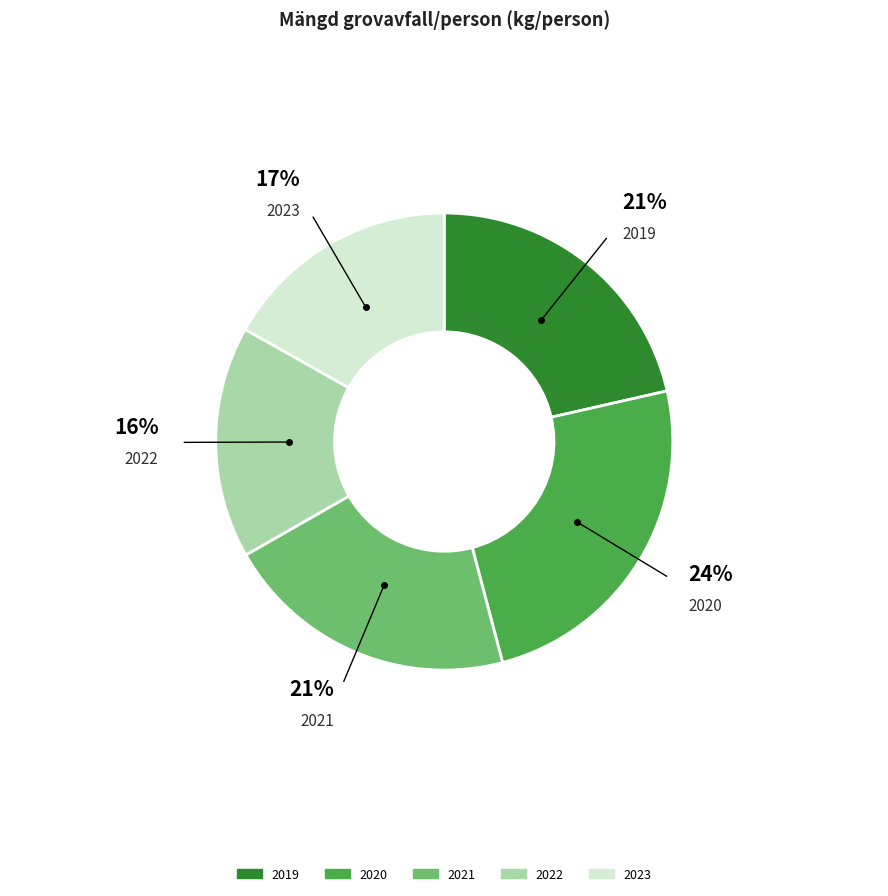

To the nearest percent, what is the average slice percentage?

20%